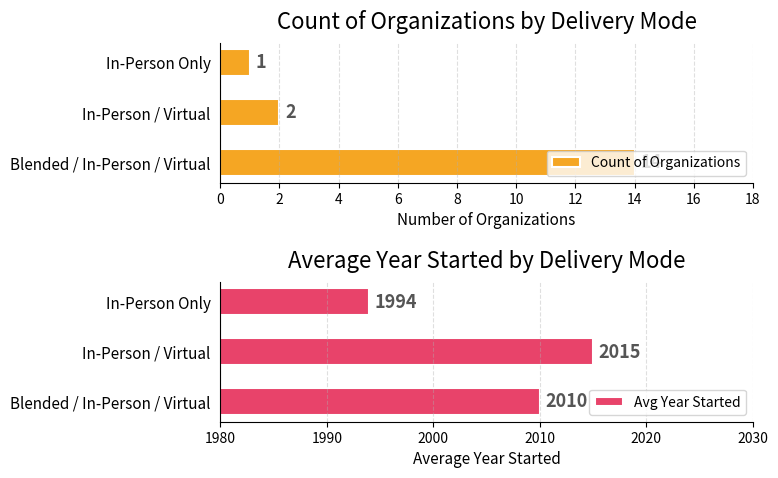

What is the average value of the Avg Year Started series?

2006